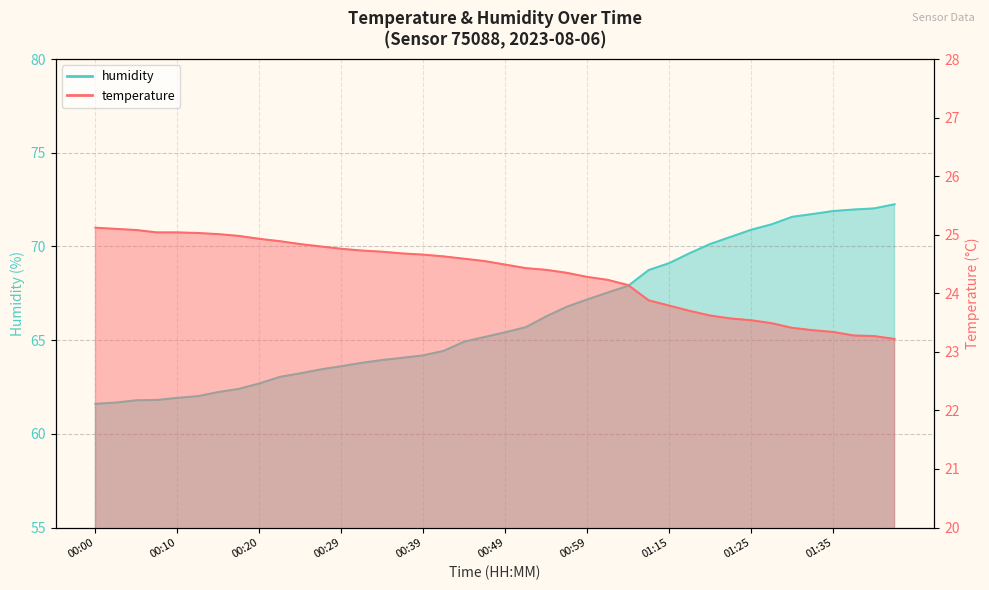

True or false: humidity has a value of 68.7 at 01:12.

True